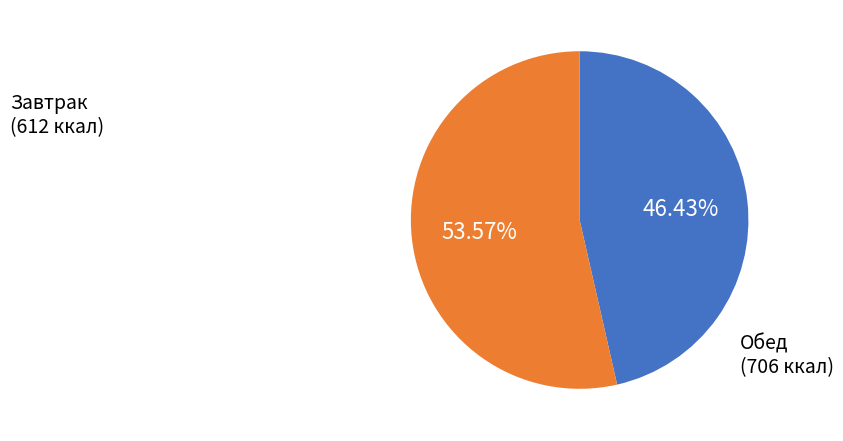

Is there any slice that represents more than half of the pie?

Yes